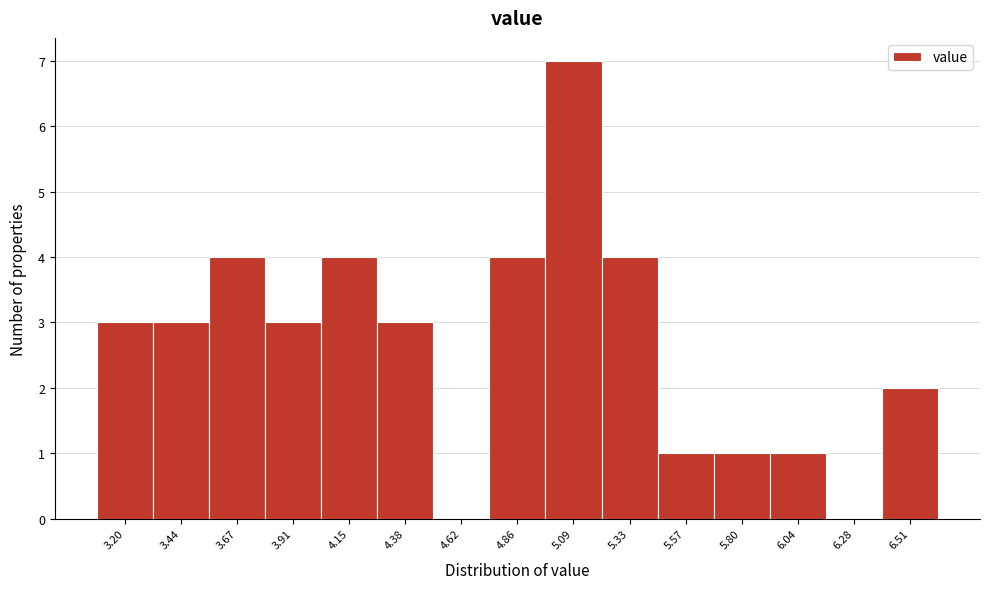

Reading left to right, transcribe all the data shown in this chart.

3.20=3	3.44=3	3.67=4	3.91=3	4.15=4	4.38=3	4.62=0	4.86=4	5.09=7	5.33=4	5.57=1	5.80=1	6.04=1	6.28=0	6.51=2